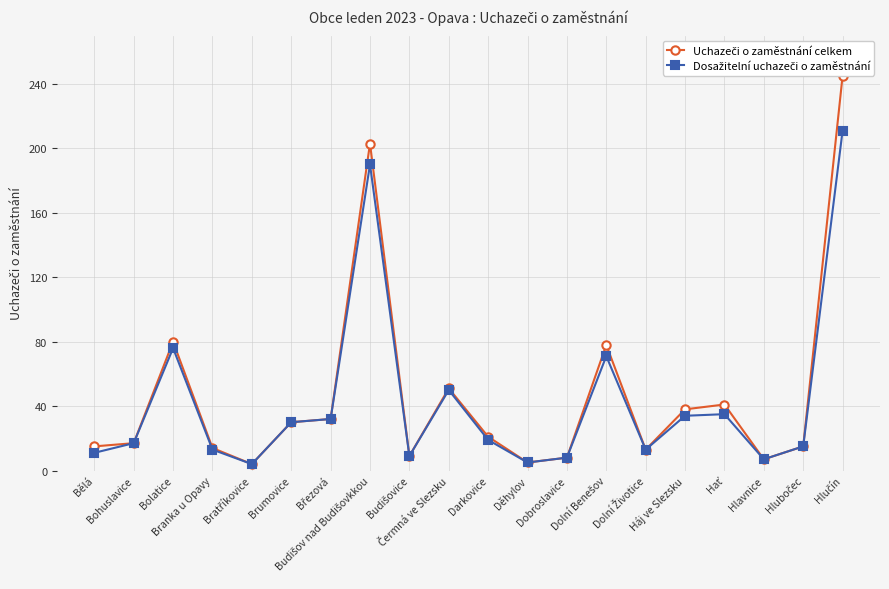

What are all the series names shown in the legend?

Uchazeči o zaměstnání celkem, Dosažitelní uchazeči o zaměstnání